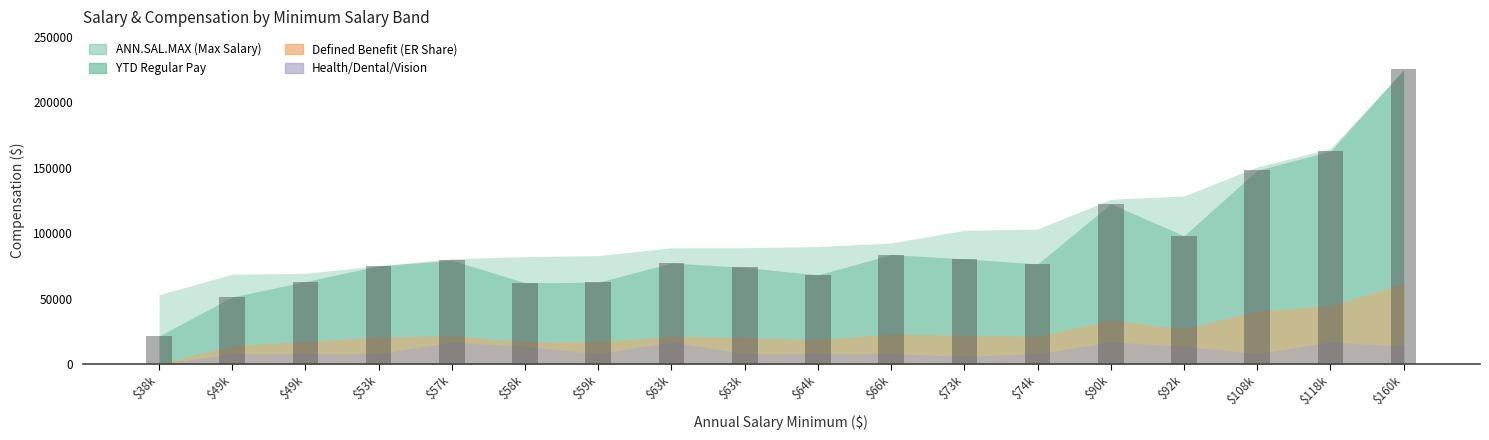

How many bars are there in total?

18